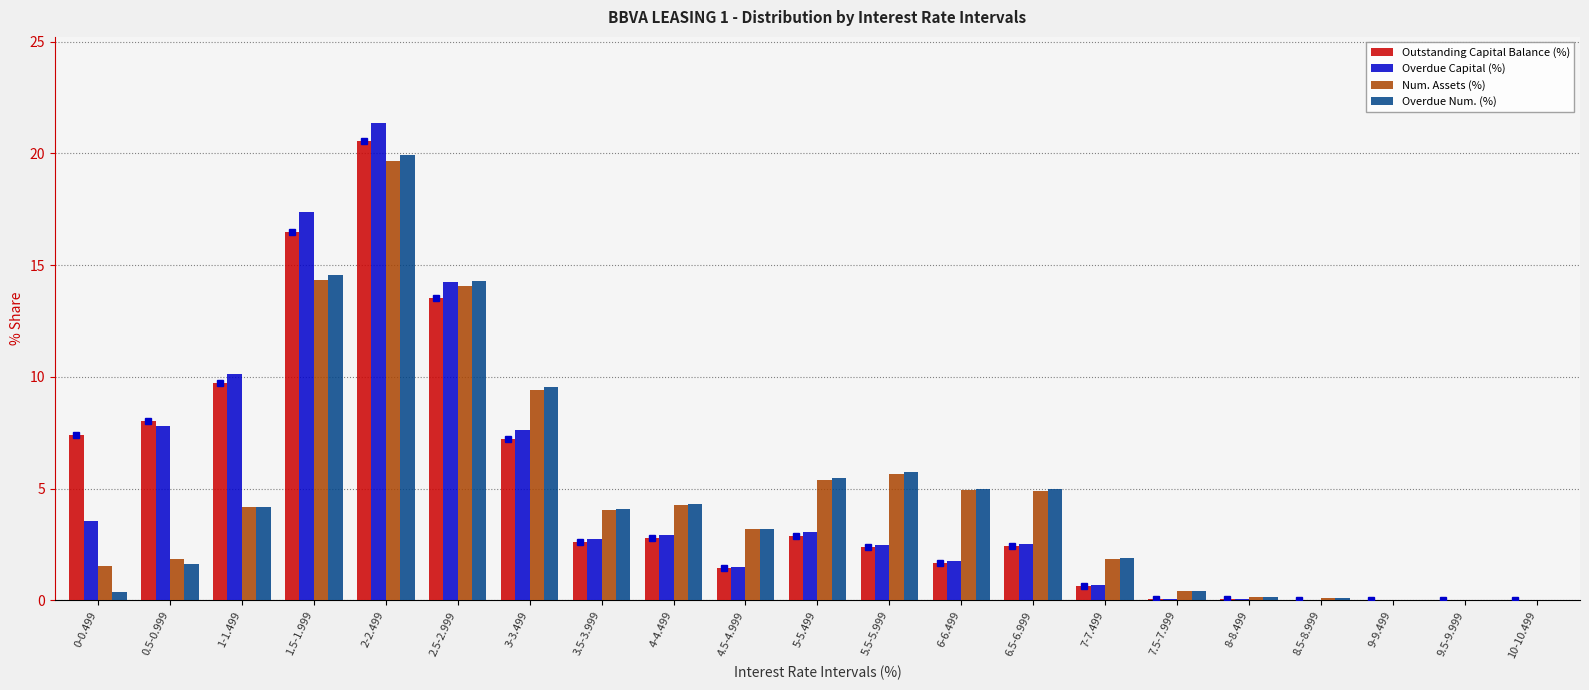

At which category is the sum across all series the highest?

2-2.499